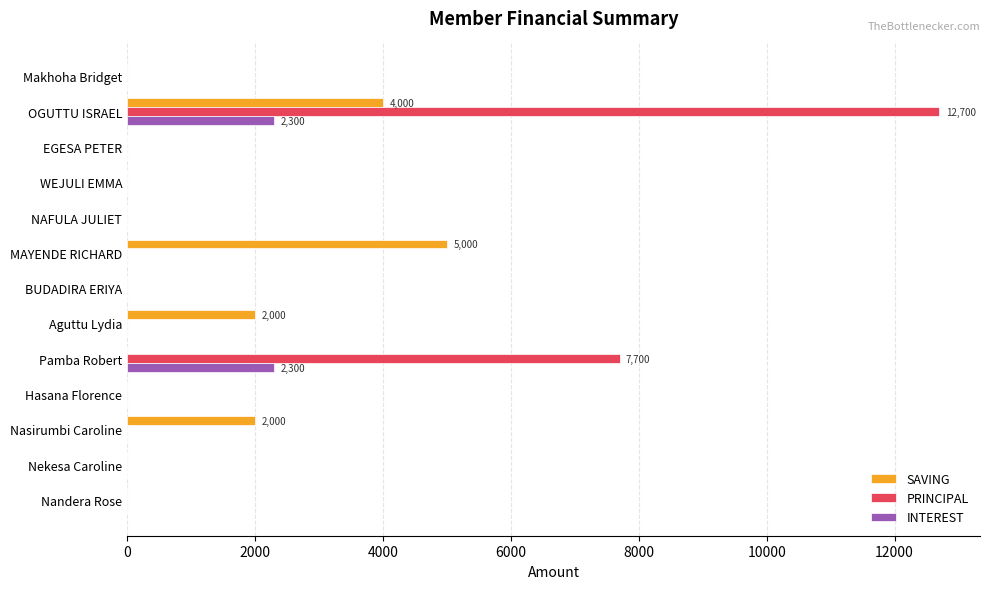

At which label is PRINCIPAL closest to 6350?

Pamba Robert